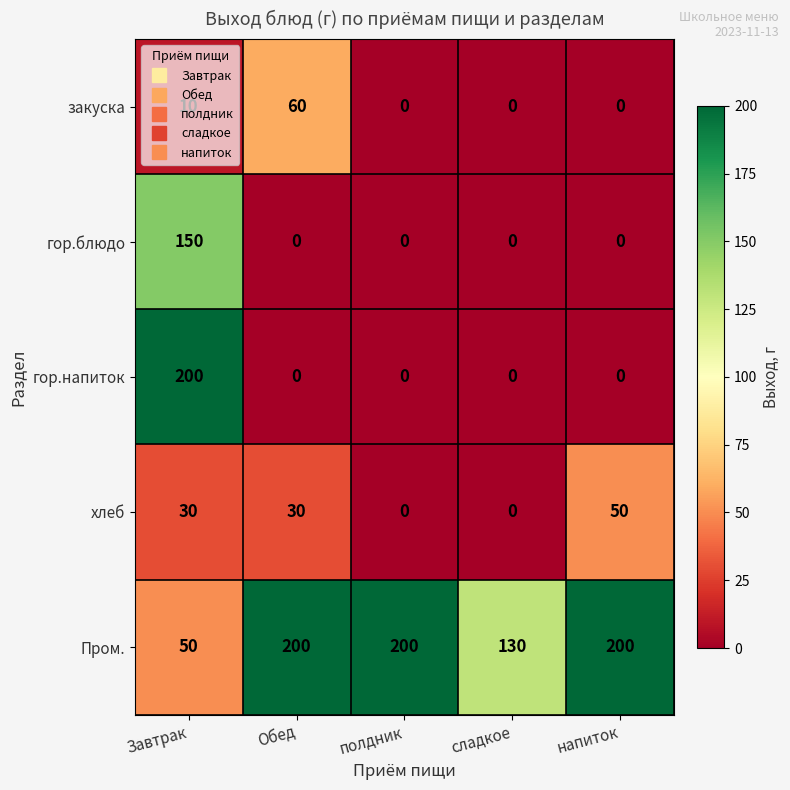

What is the sum of all гор.блюдо values?

150